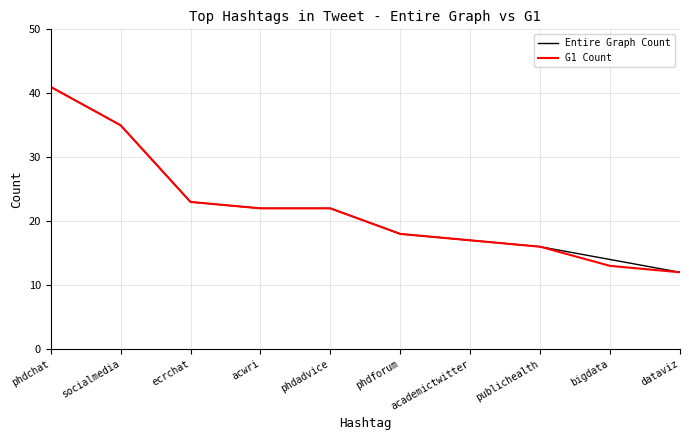

What position from the left is phdforum?

6